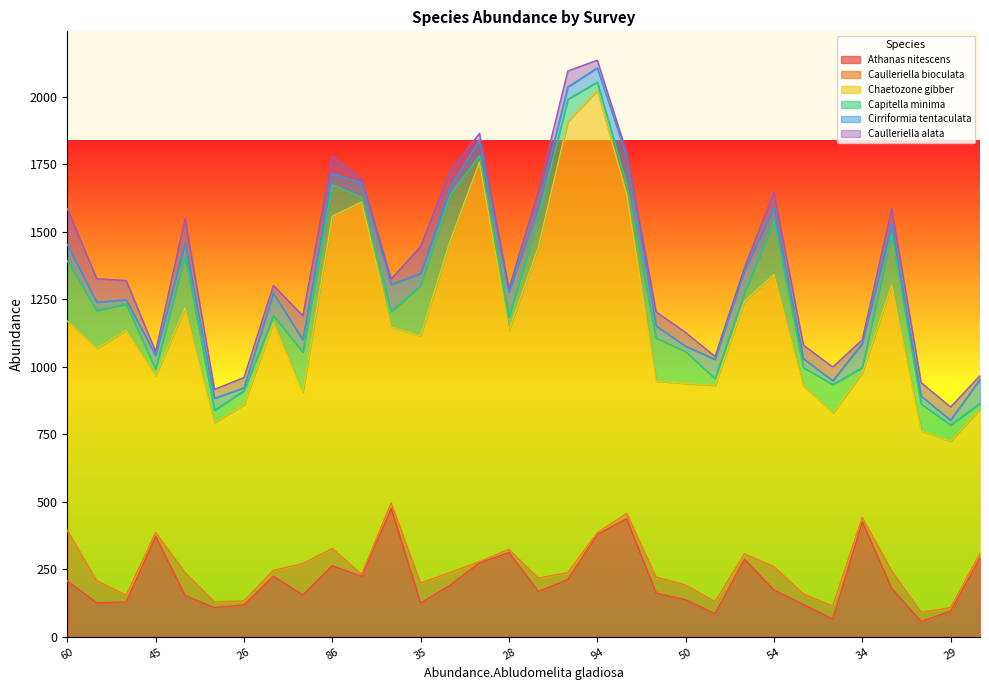

What is the total value across all series at 50?

1127